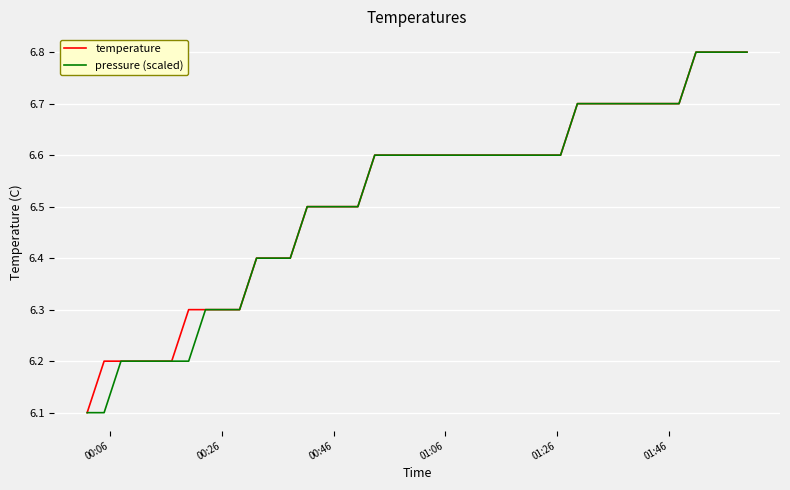

What is the smallest value displayed?

6.1